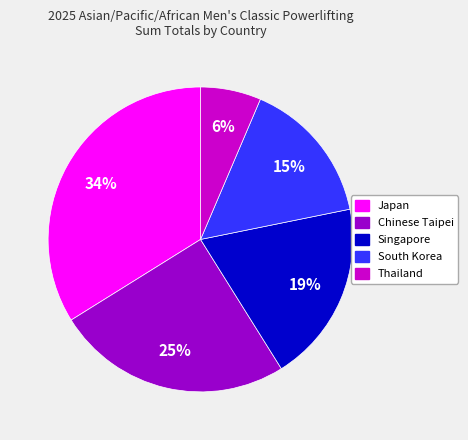

To the nearest percent, what is the average slice percentage?

20%